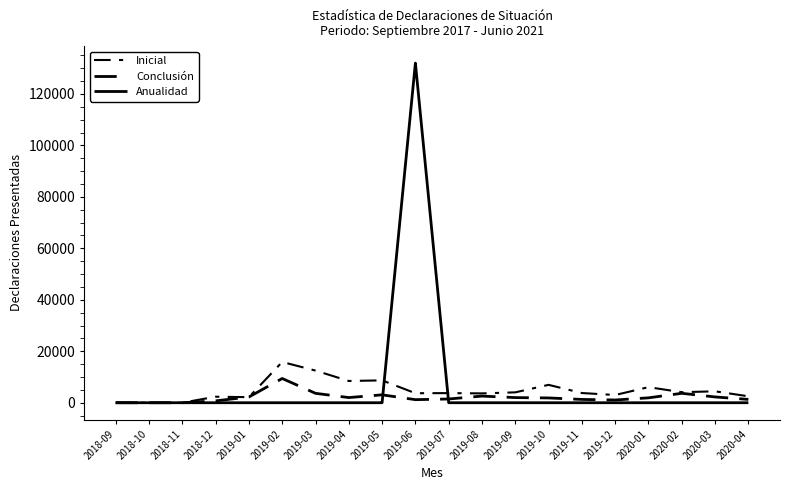

Reading right to left, list all the values displayed in this chart.

Inicial: 2020-04=2504	2020-03=4437	2020-02=4094	2020-01=6053	2019-12=3006	2019-11=3769	2019-10=6949	2019-09=4035	2019-08=3628	2019-07=3738	2019-06=3697	2019-05=8692	2019-04=8454	2019-03=12485	2019-02=15839	2019-01=2164	2018-12=2336	2018-11=0	2018-10=0	2018-09=0
Conclusión: 2020-04=1291	2020-03=2248	2020-02=3663	2020-01=1902	2019-12=1066	2019-11=1286	2019-10=1861	2019-09=2000	2019-08=2580	2019-07=1453	2019-06=1193	2019-05=3070	2019-04=2004	2019-03=3656	2019-02=9421	2019-01=2230	2018-12=725	2018-11=0	2018-10=0	2018-09=0
Anualidad: 2020-04=0	2020-03=0	2020-02=0	2020-01=0	2019-12=0	2019-11=0	2019-10=0	2019-09=0	2019-08=0	2019-07=0	2019-06=132008	2019-05=0	2019-04=0	2019-03=0	2019-02=0	2019-01=0	2018-12=0	2018-11=0	2018-10=0	2018-09=0